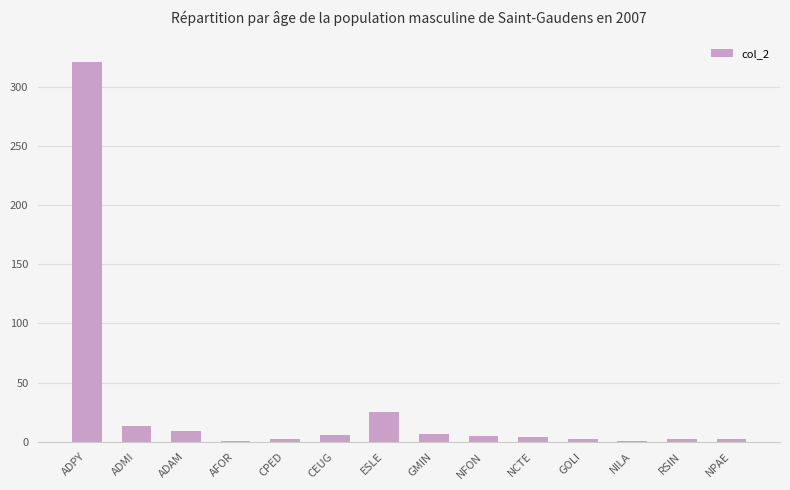

At which label is the value closest to 161?

ESLE